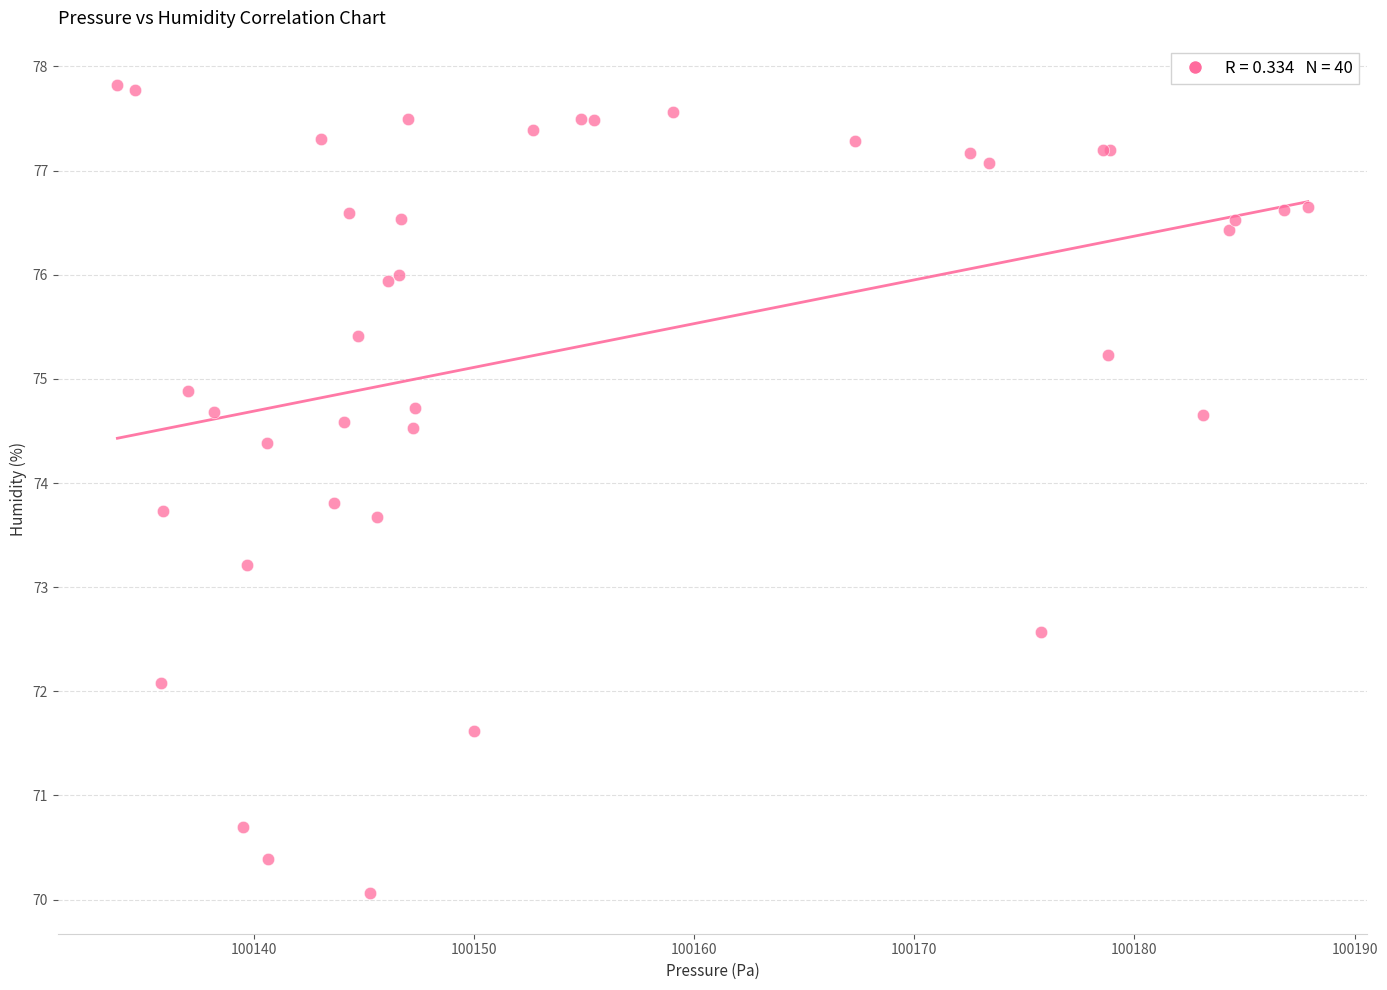

What Y value in the scatter plot is closest to 73?

73.2